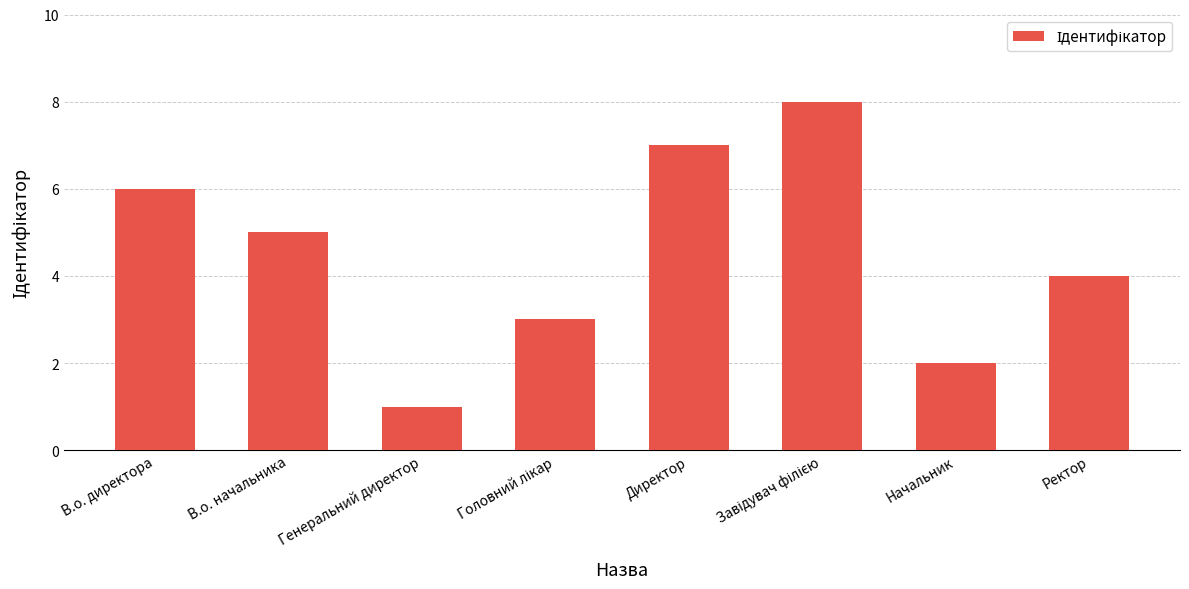

How many values are between 3 and 7?

5